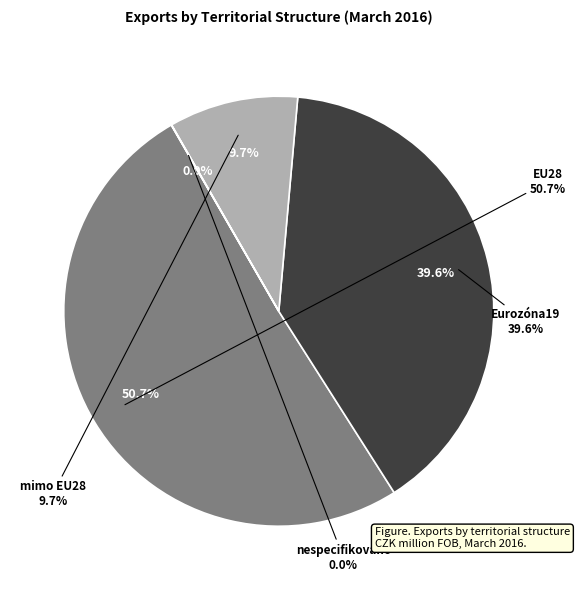

Is it true that nespecifikováno is 0% of the pie?

True